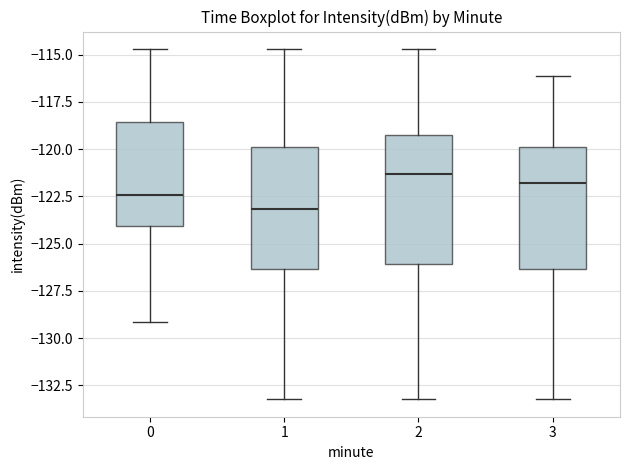

Reading left to right, transcribe this box plot: for each box, give where its median line is, the range the box spans, and where its two whiskers end, as read against the y-axis. The values are not printed on the chart, so give them approximately, as read against the axis.

0: median -122.5, box -124.0 to -118.5, whiskers -129.0 to -114.5
1: median -123.0, box -126.5 to -120.0, whiskers -133.0 to -114.5
2: median -121.5, box -126.0 to -119.0, whiskers -133.0 to -114.5
3: median -122.0, box -126.5 to -120.0, whiskers -133.0 to -116.0